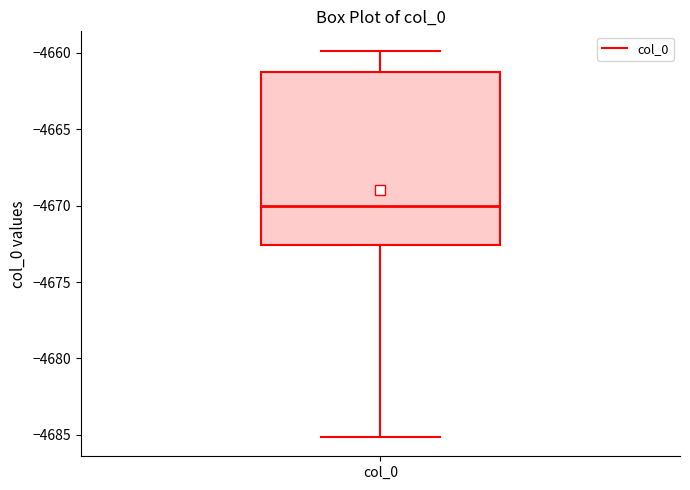

Read this box plot against the y-axis: the position of the median line, the range covered by the box, and the ends of both whiskers. The values are not printed on the chart, so give them approximately, as read against the axis.

median -4670.0, box -4672.5 to -4661.0, whiskers -4685.0 to -4660.0